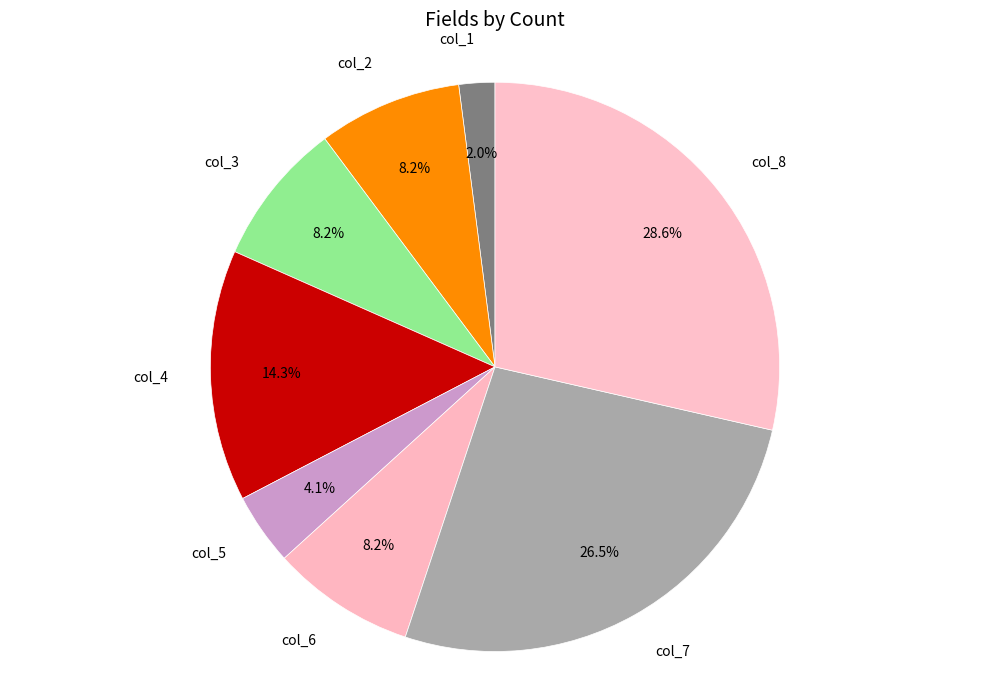

To the nearest percent, what is the difference between the col_6 and col_7 slice percentages?

18%